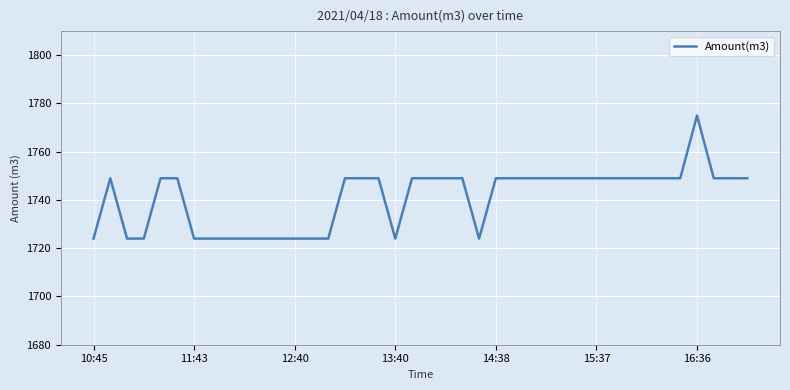

How many values are between 1724 and 1749?

39